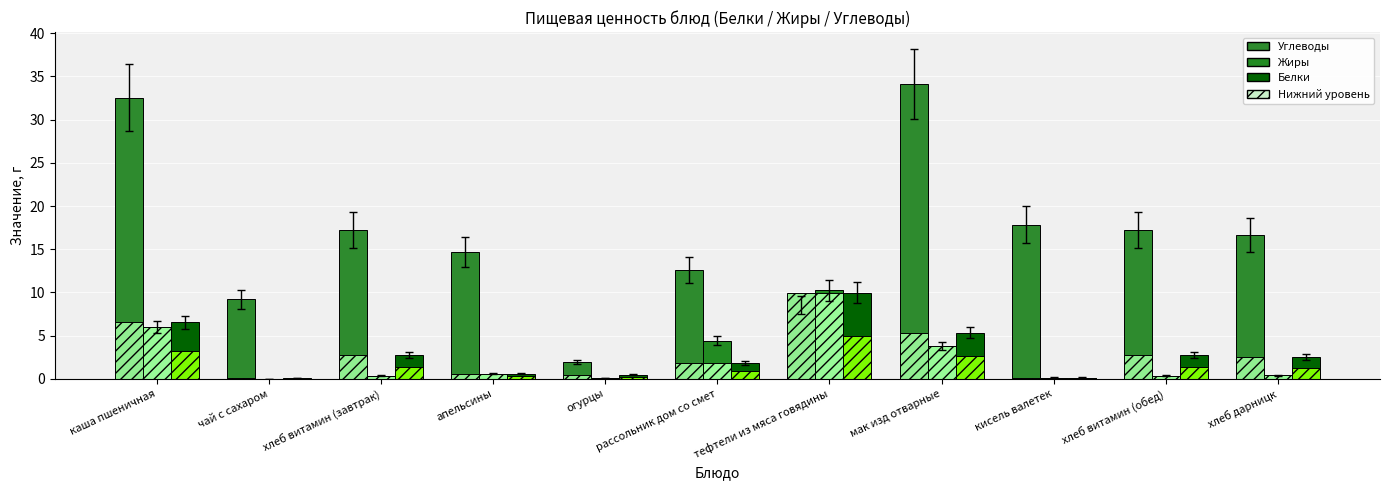

Which series has the largest total across all categories?

Углеводы